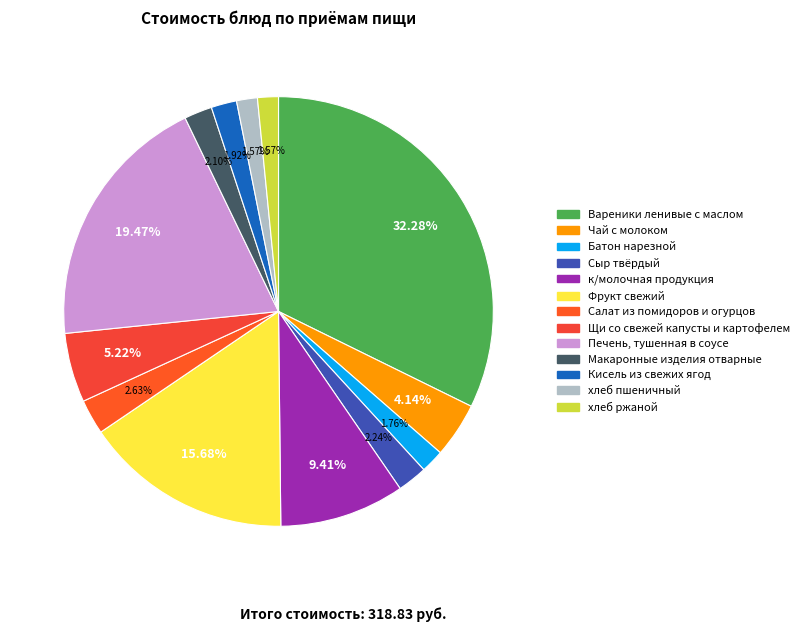

Combined, do Салат из помидоров и огурцов and Батон нарезной account for over 50%?

No